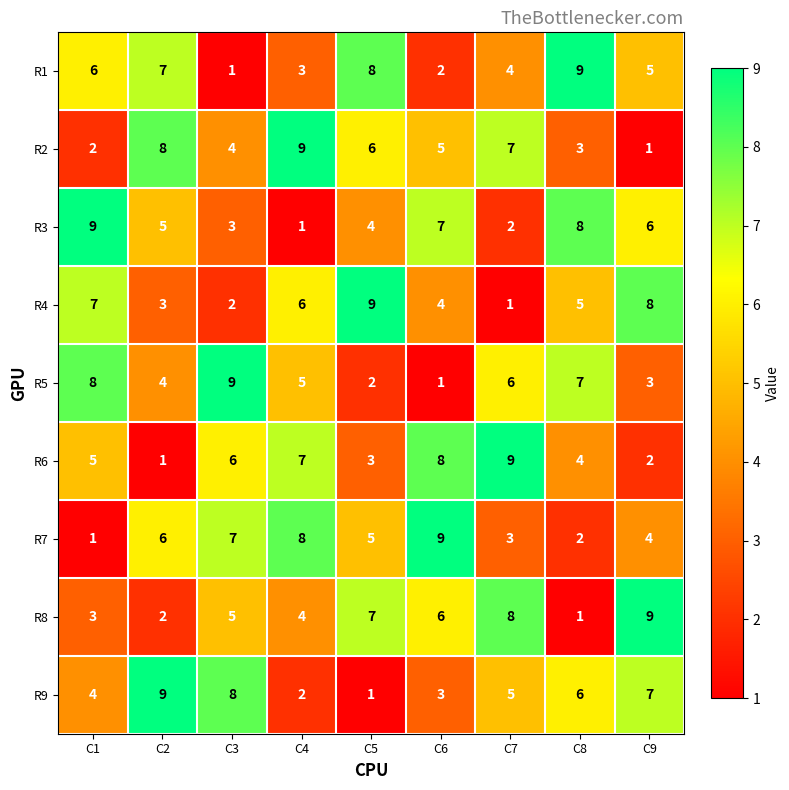

What is the difference between the highest and lowest values at C6?

8